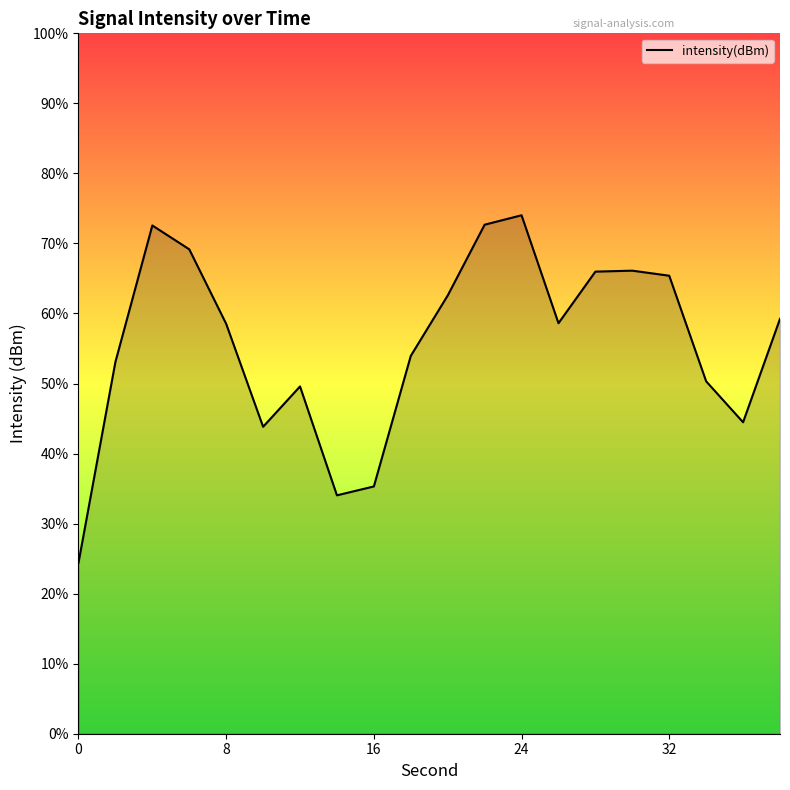

How many lines are shown in the chart?

1